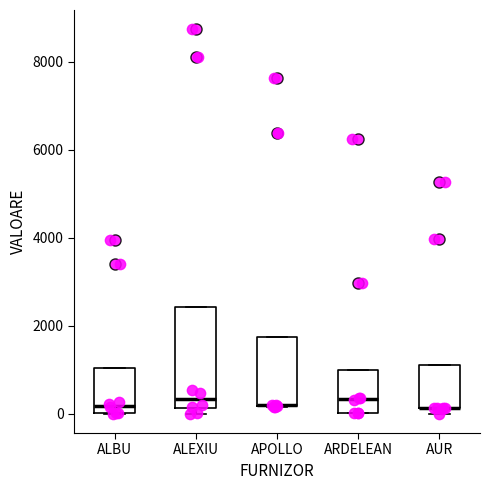

Where does the median line of the box for ARDELEAN sit on the y-axis? The values are not printed on the chart, so give them approximately, as read against the axis.

400